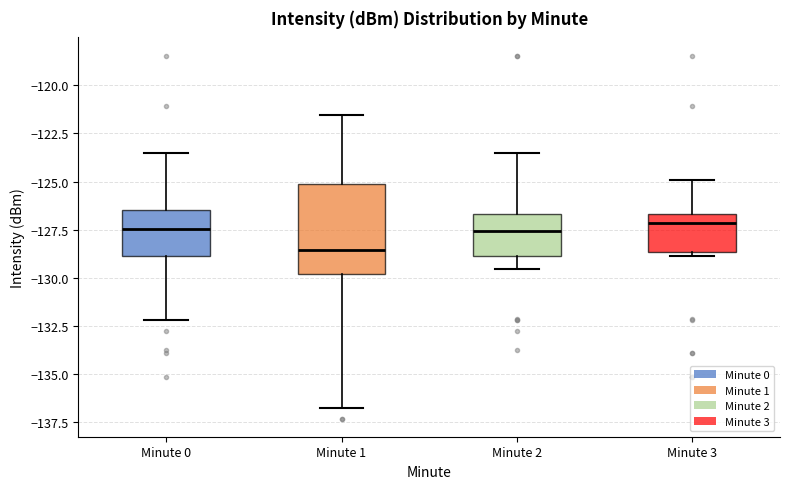

Reading left to right, transcribe this box plot: for each box, give where its median line is, the range the box spans, and where its two whiskers end, as read against the y-axis. The values are not printed on the chart, so give them approximately, as read against the axis.

Minute 0: median -127.5, box -129.0 to -126.5, whiskers -132.0 to -123.5
Minute 1: median -128.5, box -130.0 to -125.0, whiskers -137.0 to -121.5
Minute 2: median -127.5, box -129.0 to -126.5, whiskers -129.5 to -123.5
Minute 3: median -127.0, box -128.5 to -126.5, whiskers -129.0 to -125.0